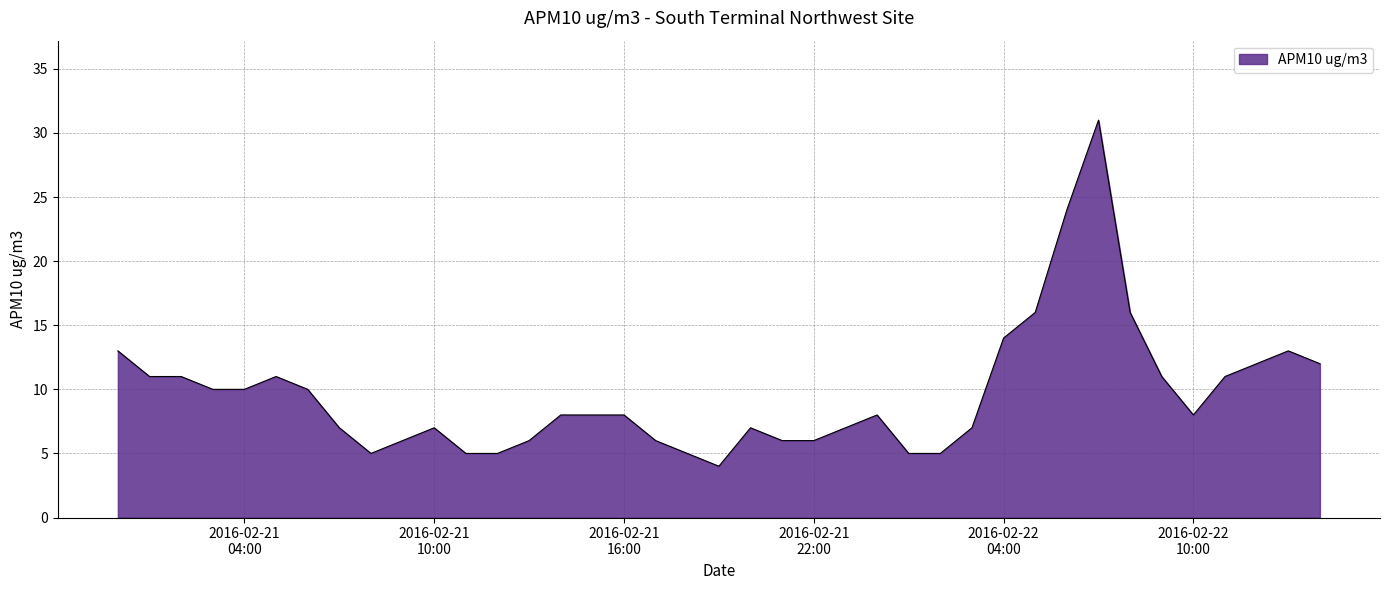

What is the minimum value shown in the chart?

4